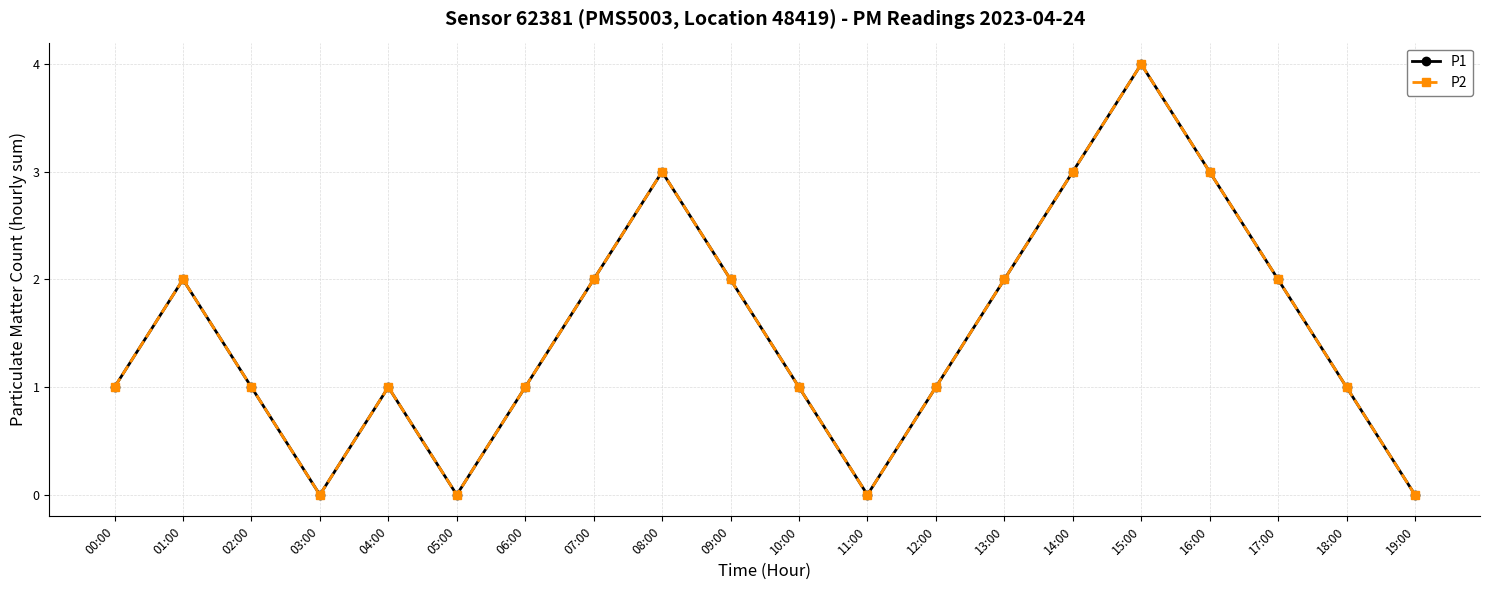

What is the value of the P2 point at the 9th from the left?

3